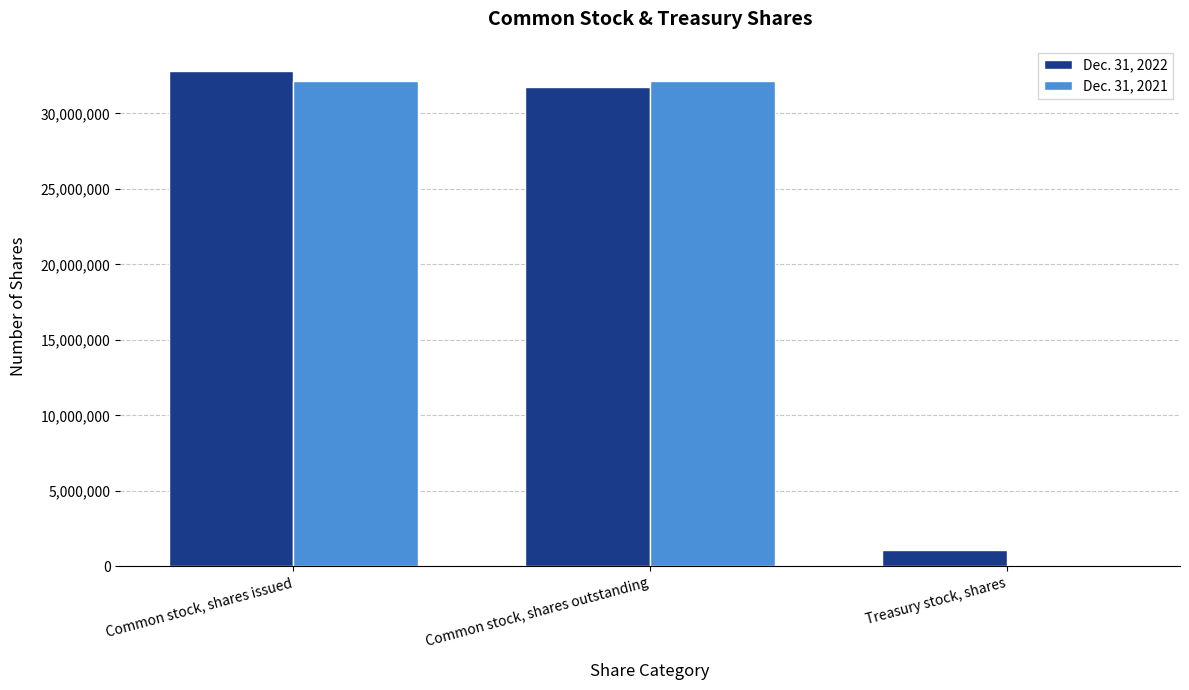

At which label does Dec. 31, 2021 first exceed 32125762?

Common stock, shares issued